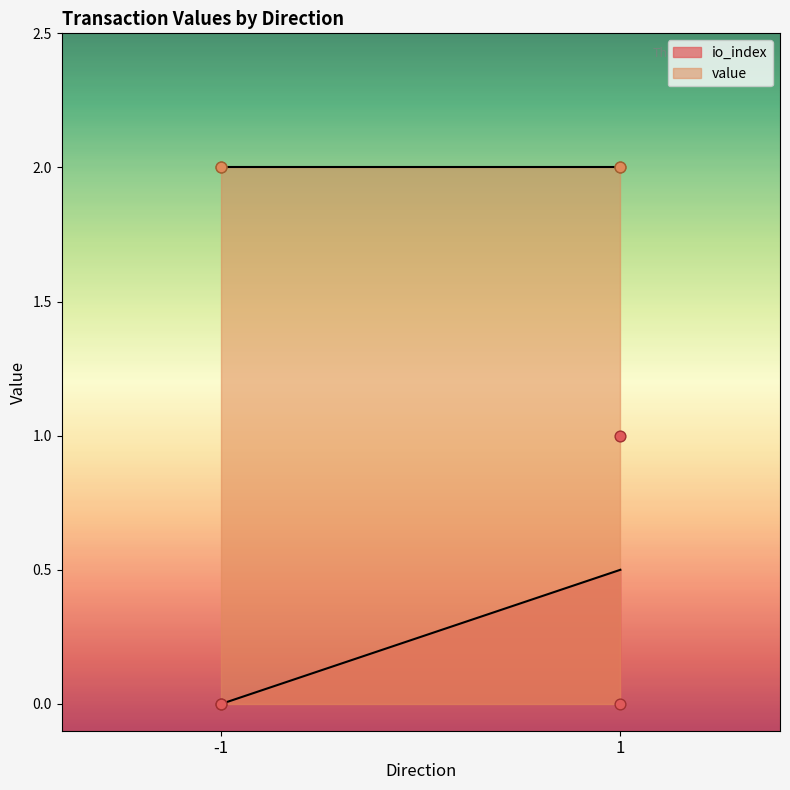

Between -1 and 1, which is larger?

1